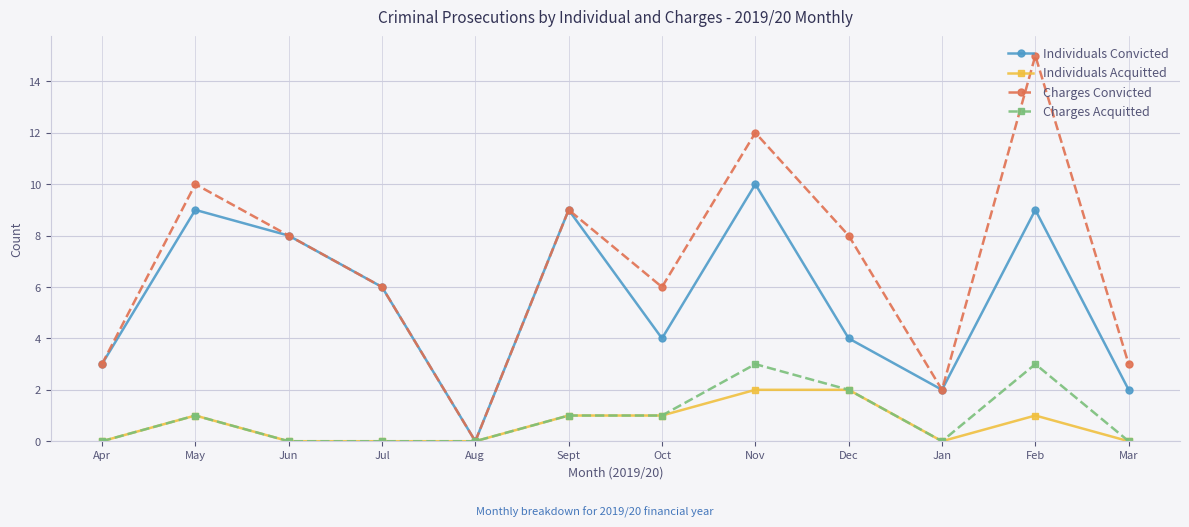

True or false: Individuals Convicted has more than 2 points higher than both neighbors.

True